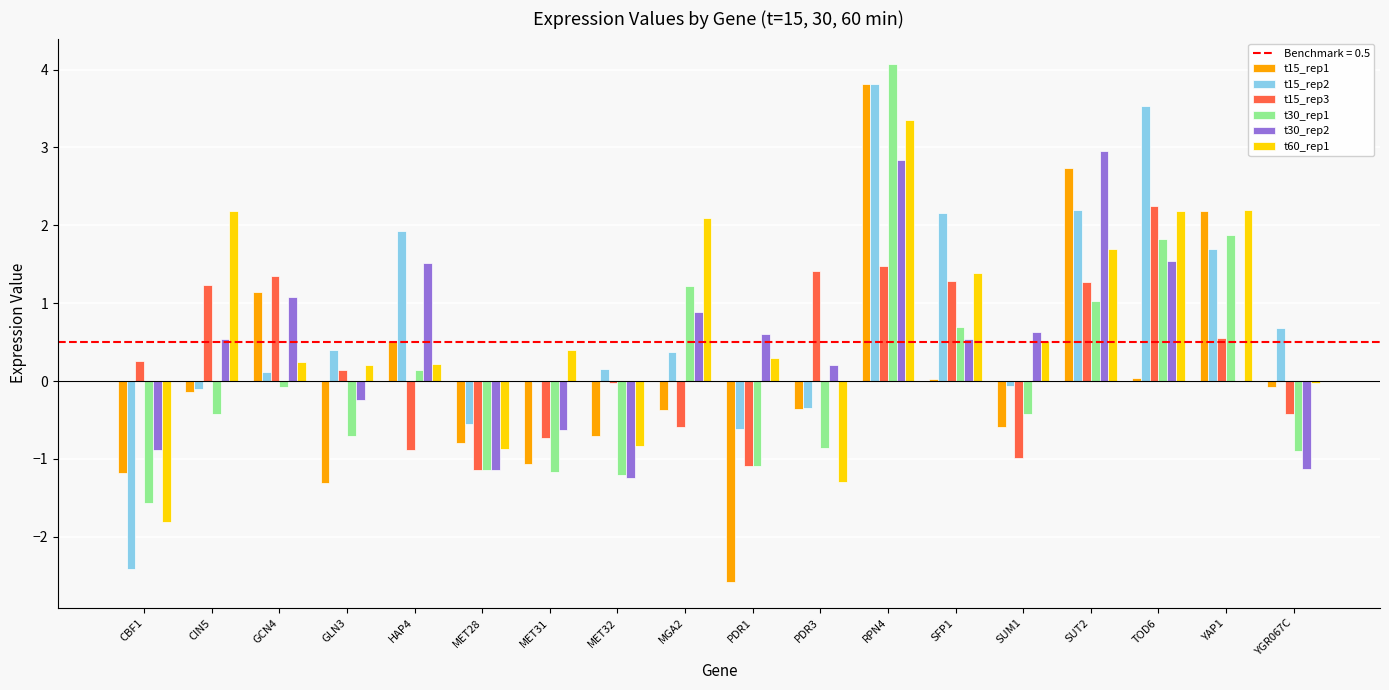

What is the difference between the t15_rep1 values at HAP4 and CBF1?

1.7